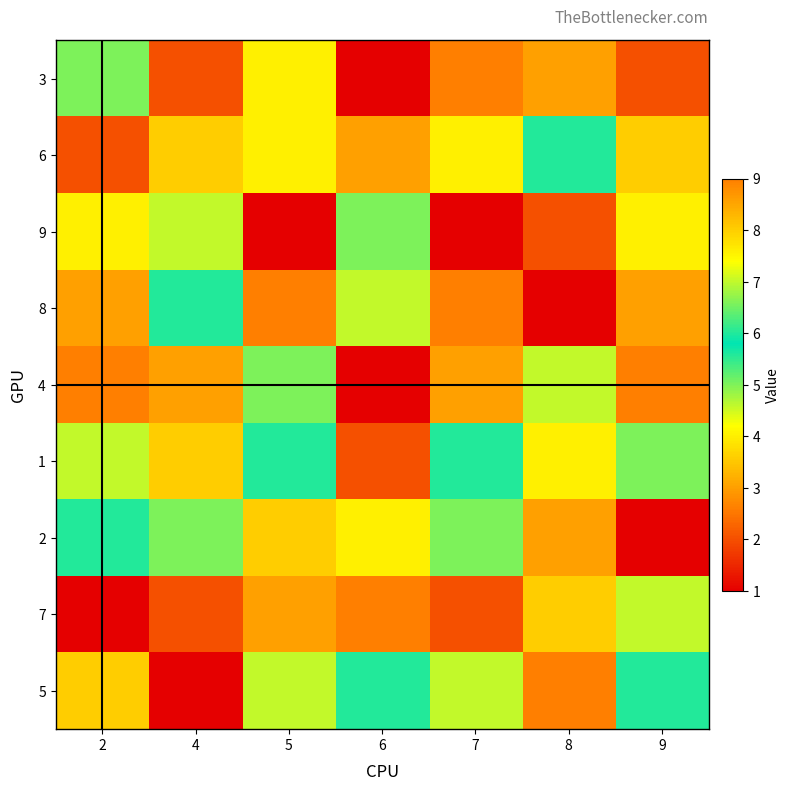

At which category is the sum across all series the highest?

5